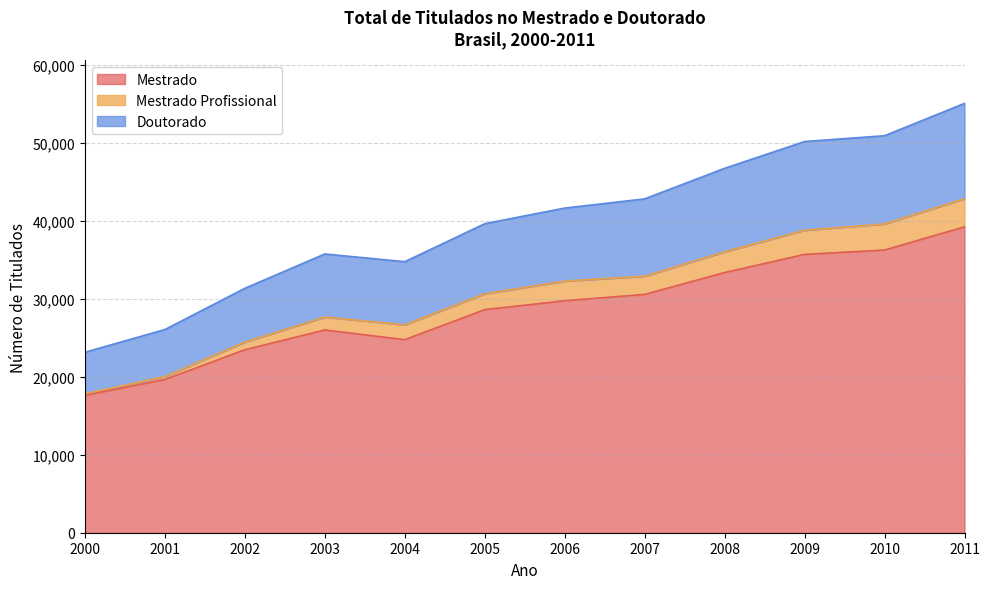

What is the difference between the highest and lowest values at 2001?

6402